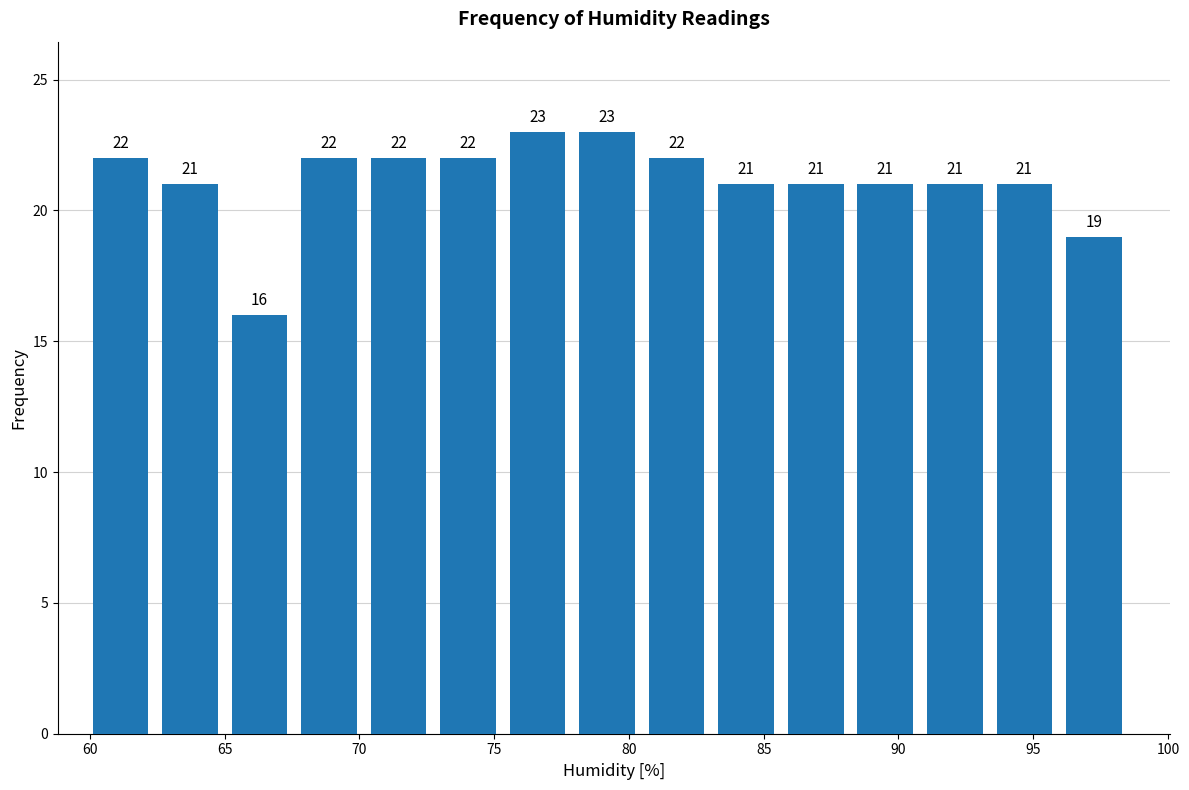

Reading left to right, list every bar in this chart as the range it spans on the x-axis followed by its height. The bar edges are not printed on the chart, so give them approximately, as read against the axis.

60.0 to 62.5: 22
62.5 to 65.5: 21
65.5 to 68.0: 16
68.0 to 70.5: 22
70.5 to 73.0: 22
73.0 to 75.5: 22
75.5 to 78.0: 23
78.0 to 80.5: 23
80.5 to 83.5: 22
83.5 to 86.0: 21
86.0 to 88.5: 21
88.5 to 91.0: 21
91.0 to 93.5: 21
93.5 to 96.0: 21
96.0 to 99.0: 19